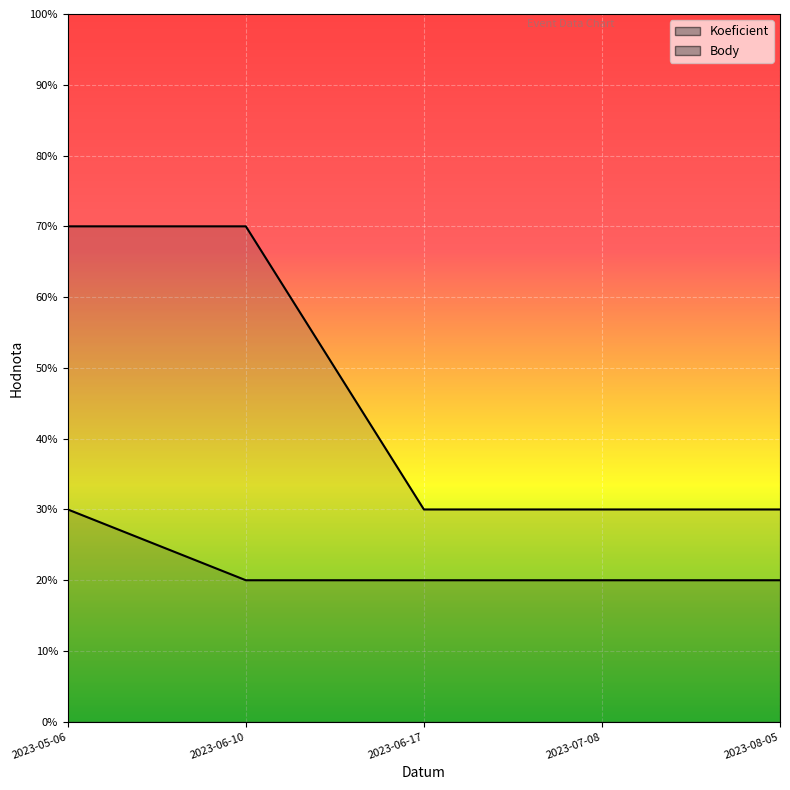

Which series changed the most between 2023-05-06 and 2023-07-08?

Body